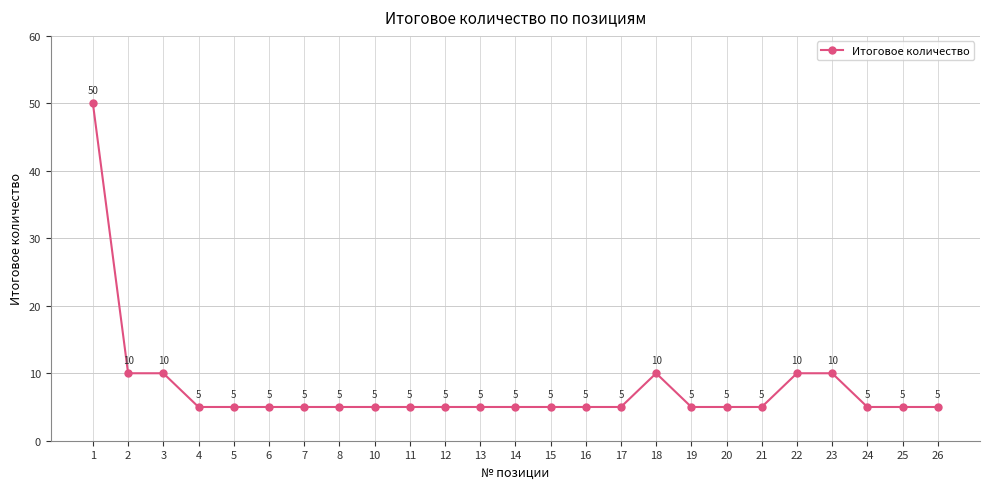

Which label corresponds to the largest value in the chart?

1